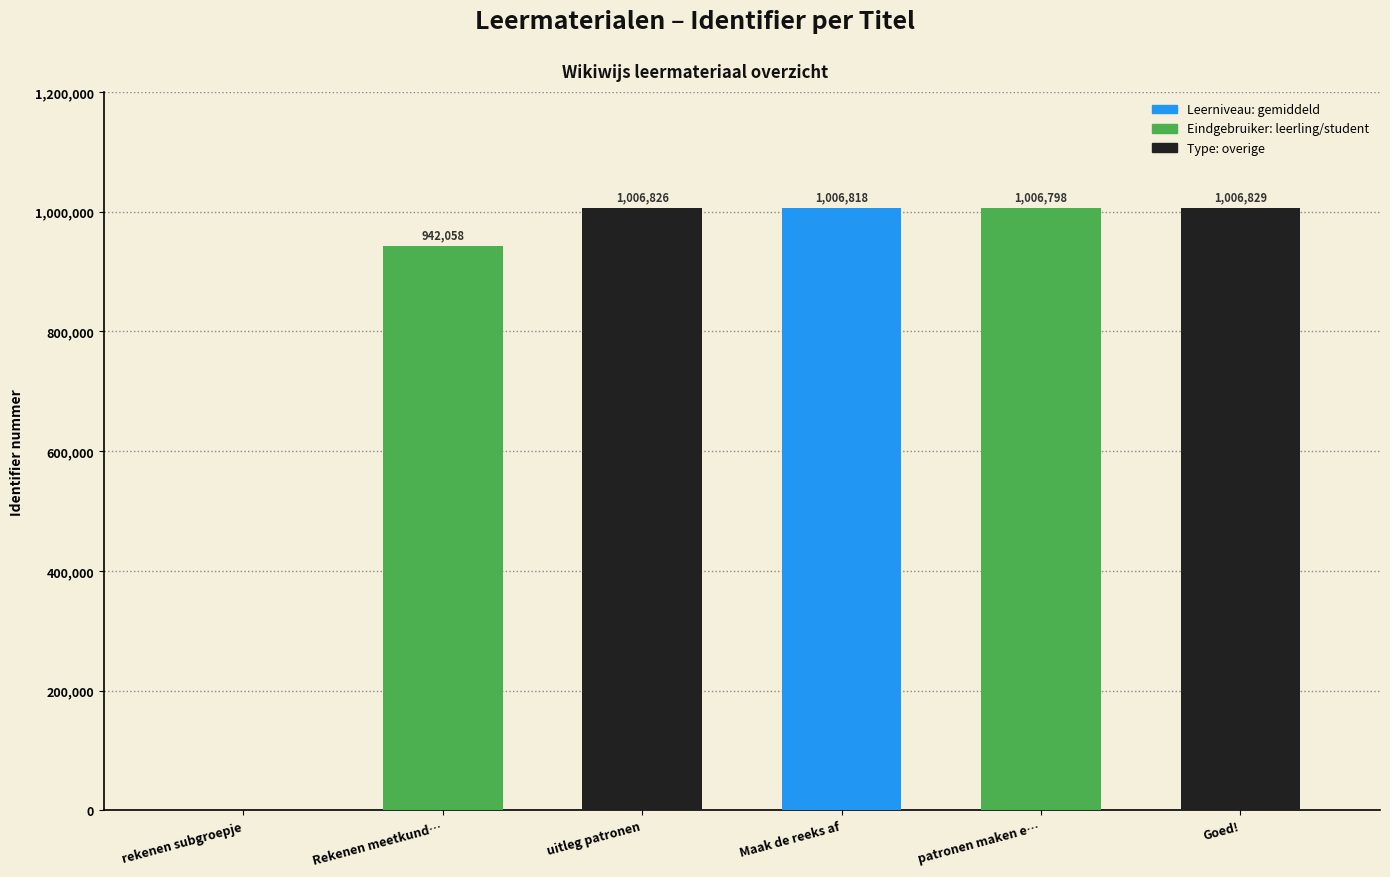

The value at Rekenen meetkund… is 942058. True or false?

True